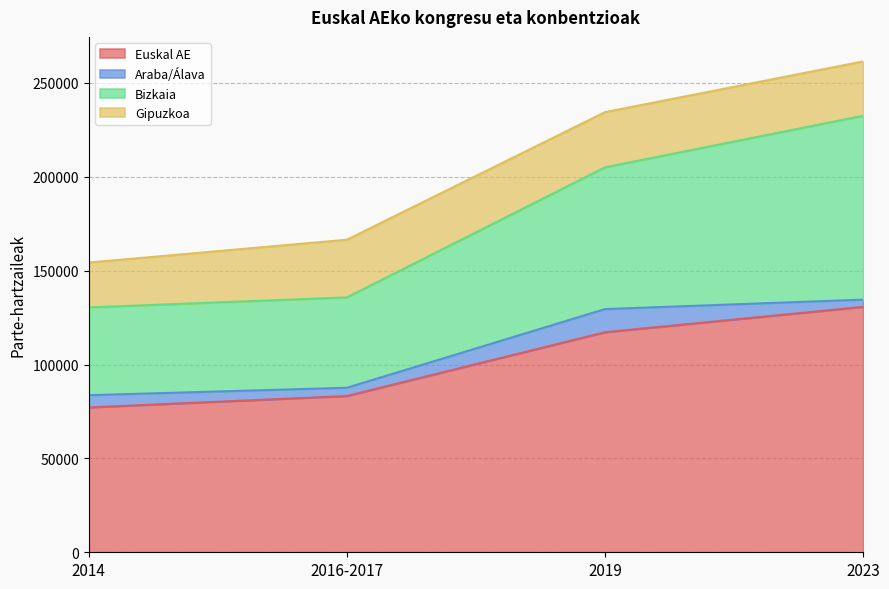

What are all the series names shown in the legend?

Euskal AE, Araba/Álava, Bizkaia, Gipuzkoa